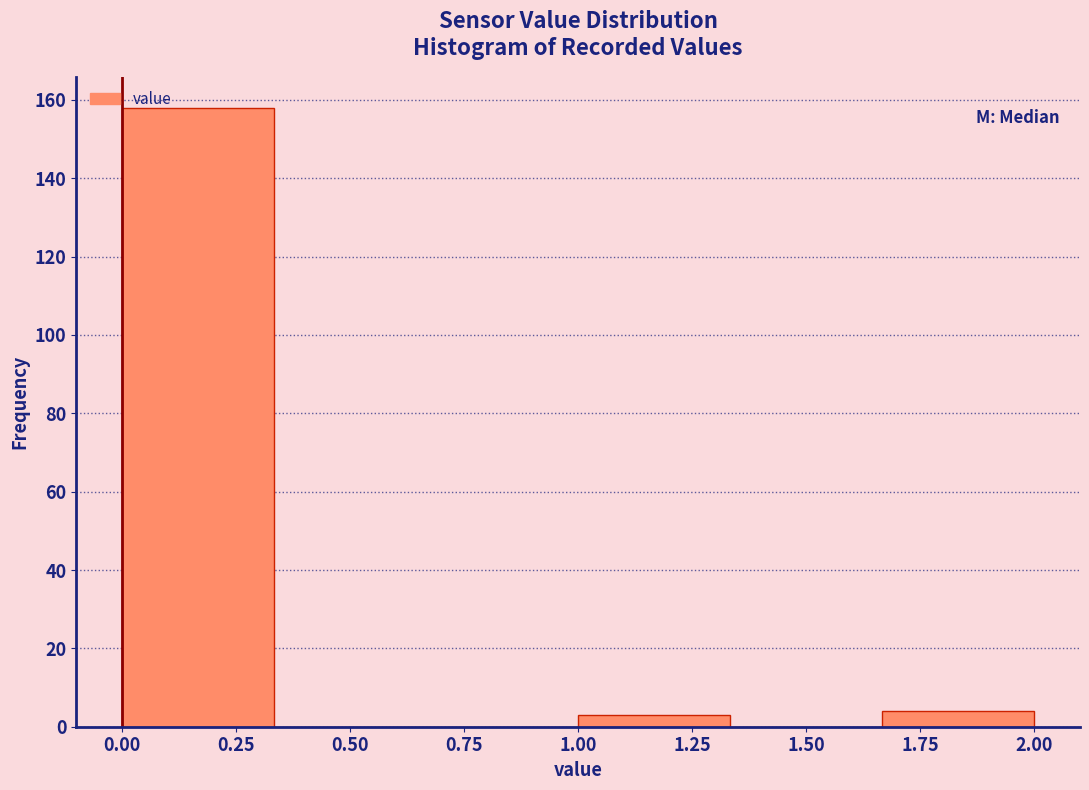

Which range on the x-axis has the tallest bar?

0.00 to 0.35